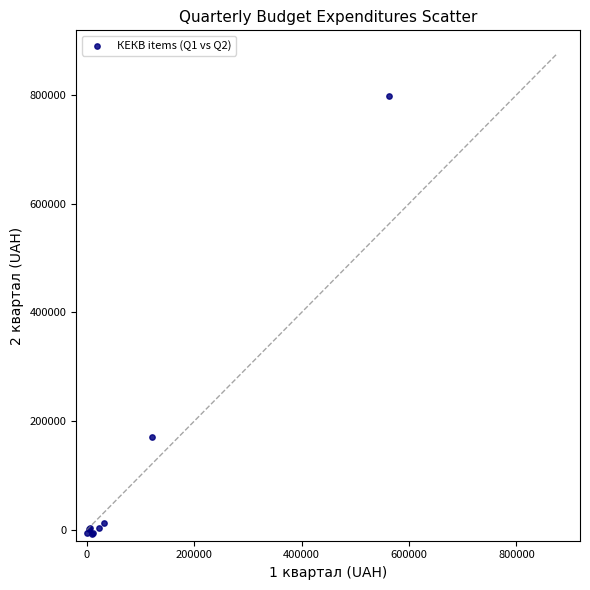

What Y value in the scatter plot is closest to 395603?

170650.5